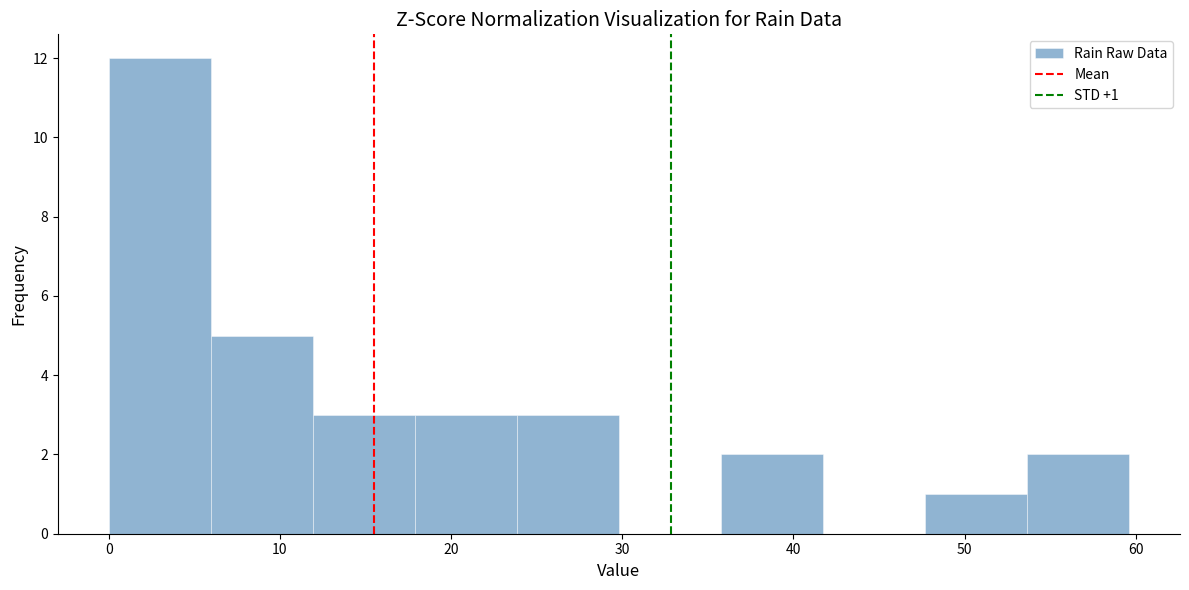

Which range on the x-axis has the tallest bar?

0 to 6